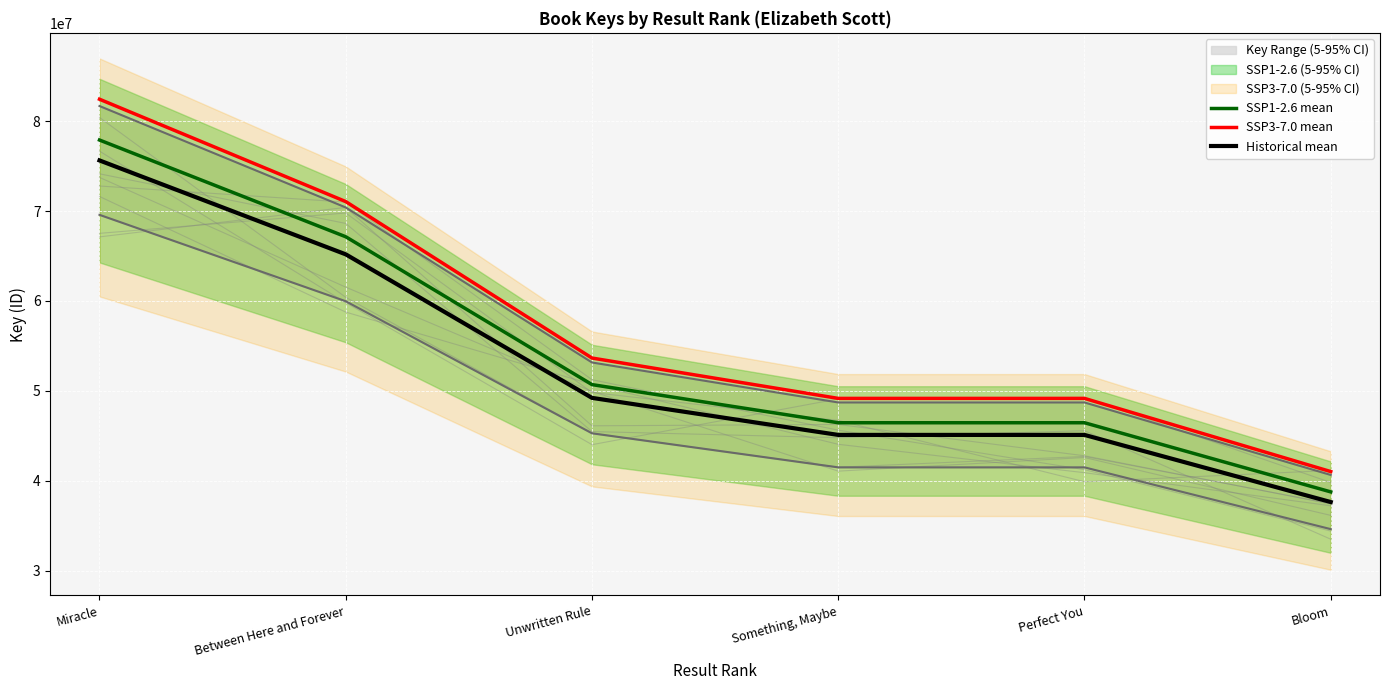

Reading left to right, extract all data points from this chart.

SSP1-2.6 mean: Miracle=77894853.1	Between Here and Forever=67137861.7	Unwritten Rule=50697027.5	Something, Maybe=46456557.6	Perfect You=46456285.7	Bloom=38766990.6
SSP3-7.0 mean: Miracle=82432417.4	Between Here and Forever=71048805.1	Unwritten Rule=53650252.4	Something, Maybe=49162764.9	Perfect You=49162477.1	Bloom=41025262.0
Historical mean: Miracle=75626071.0	Between Here and Forever=65182390.0	Unwritten Rule=49220415.0	Something, Maybe=45103454.0	Perfect You=45103190.0	Bloom=37637855.0